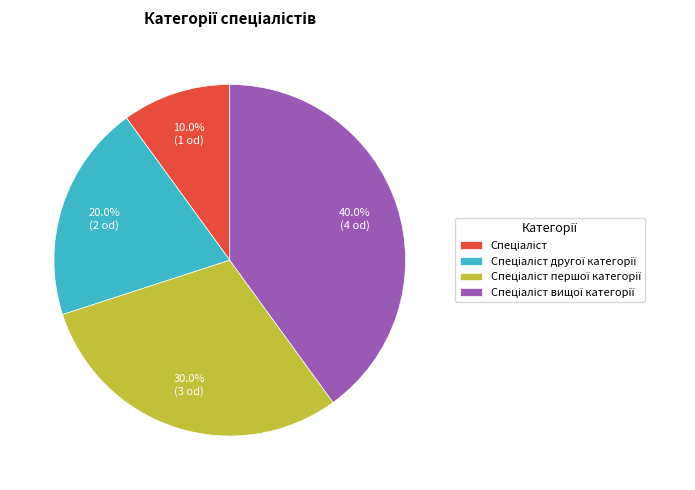

Is there a majority slice in this chart?

No